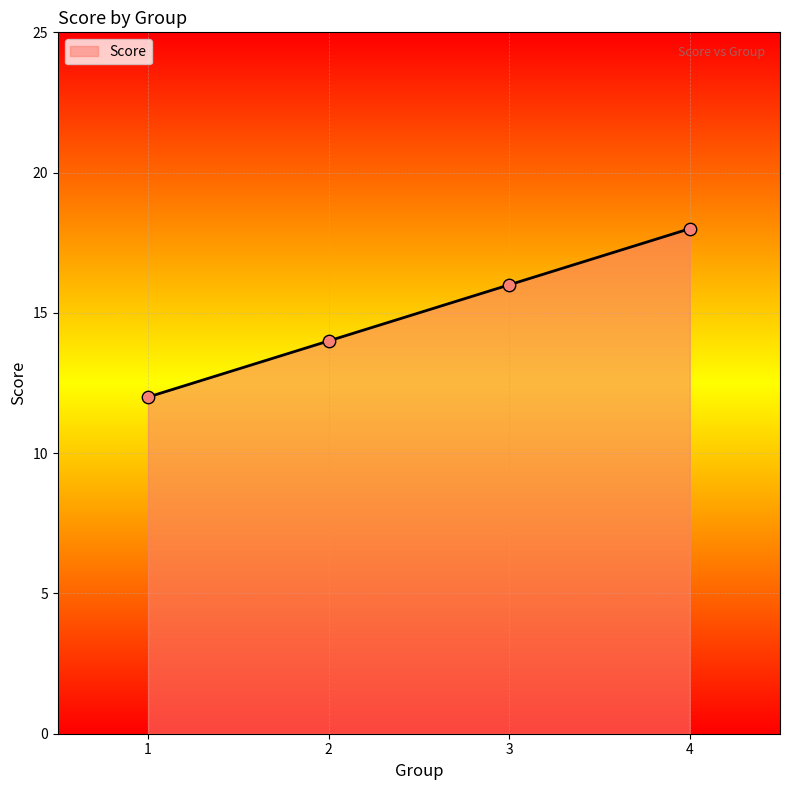

Between 2 and 4, which is larger?

4